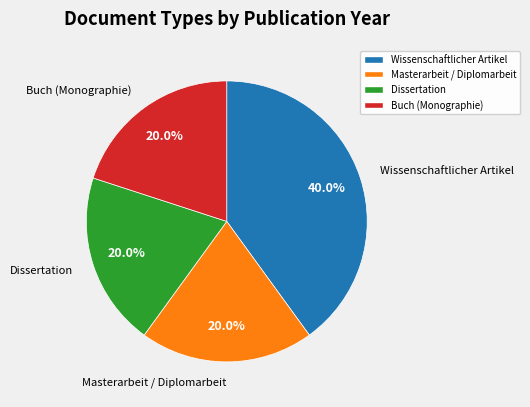

Does any single category account for the majority?

No